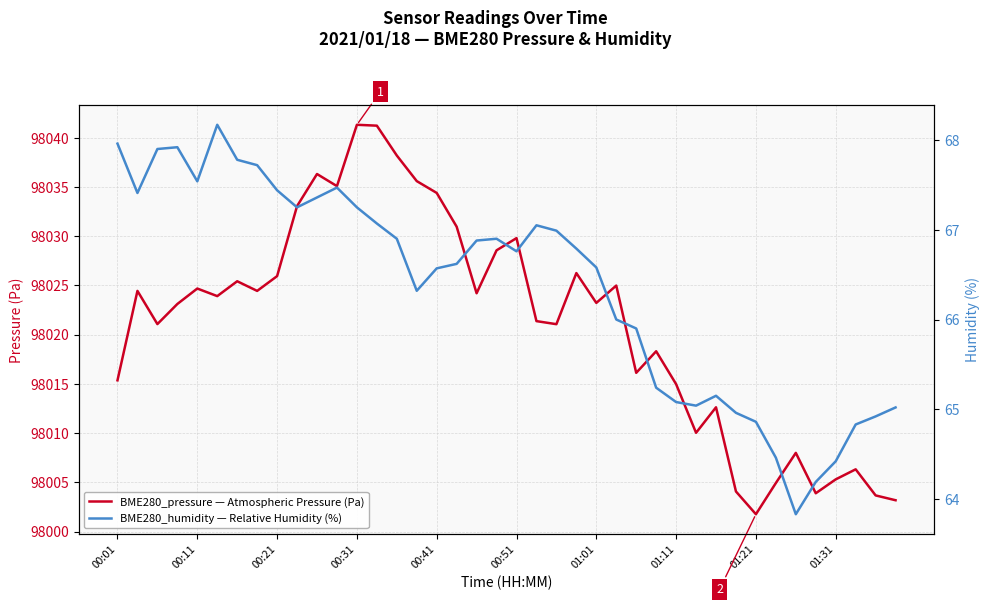

What is the maximum value for BME280_pressure — Atmospheric Pressure (Pa)?

98041.3